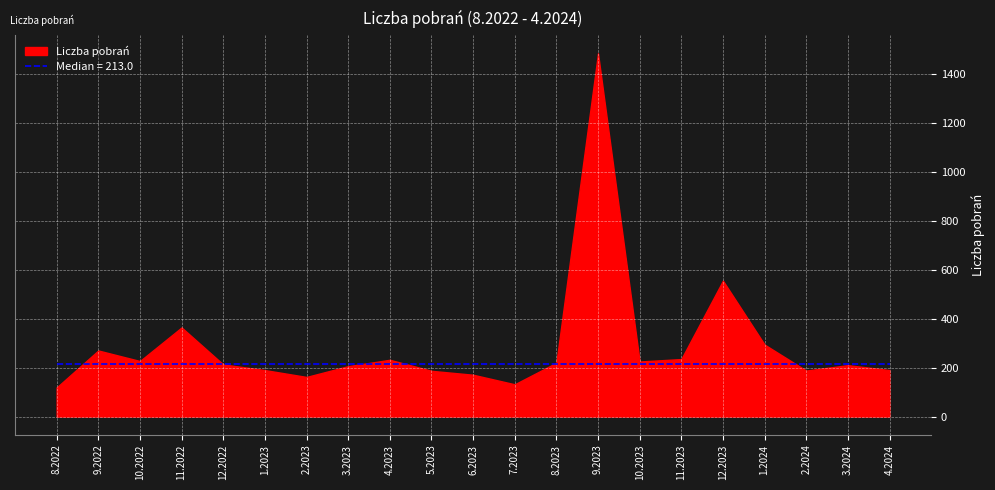

What is the difference between the values at 1.2023 and 5.2023?

3